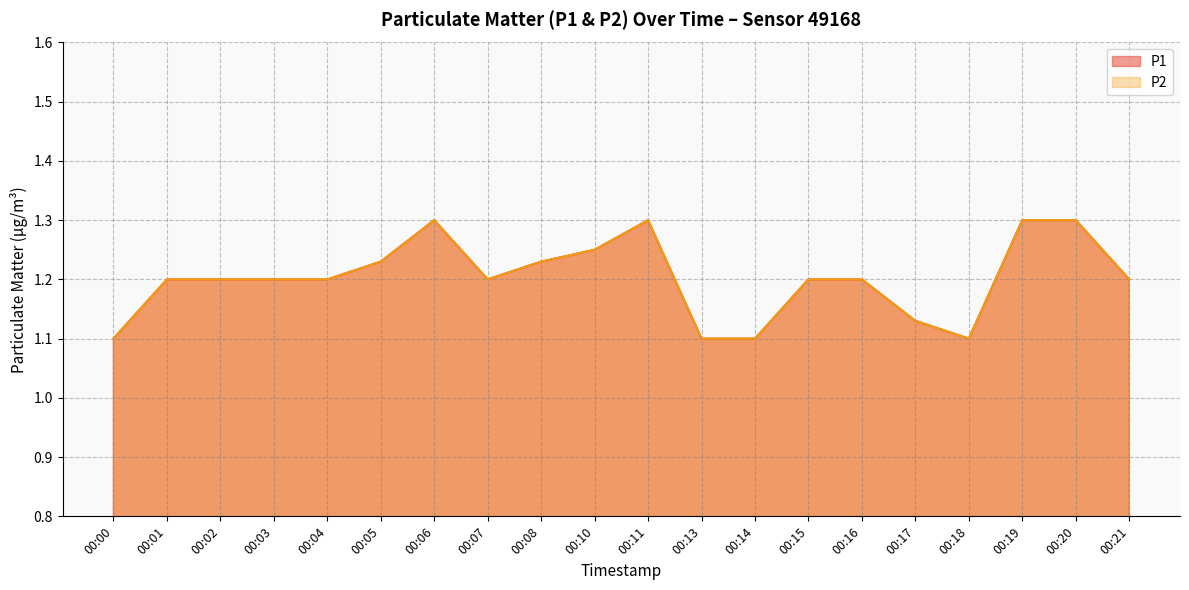

How many lines are shown in the chart?

2